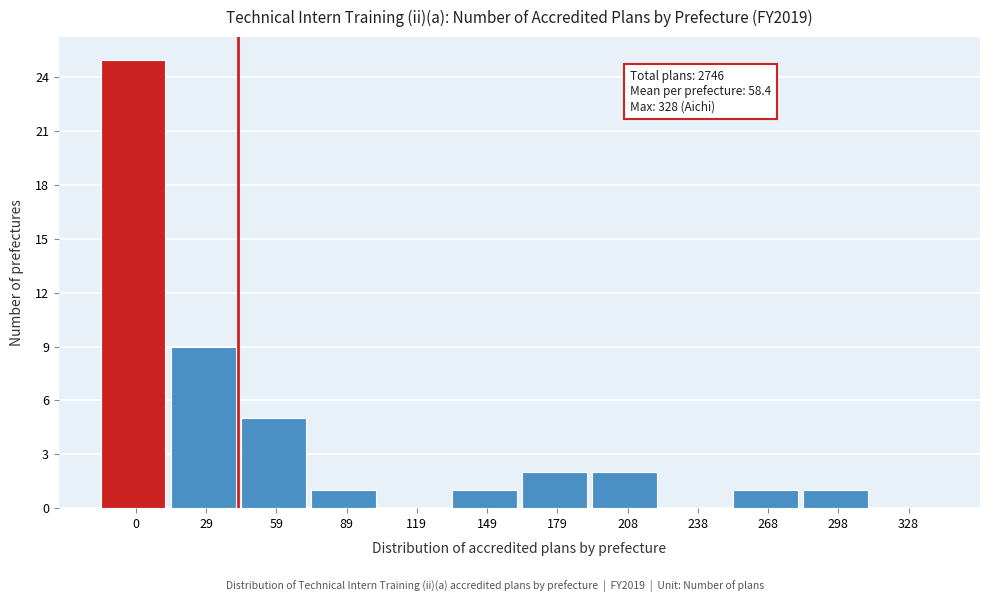

Reading left to right, transcribe all the data shown in this chart.

0=25	29=9	59=5	89=1	119=0	149=1	179=2	208=2	238=0	268=1	298=1	328=0